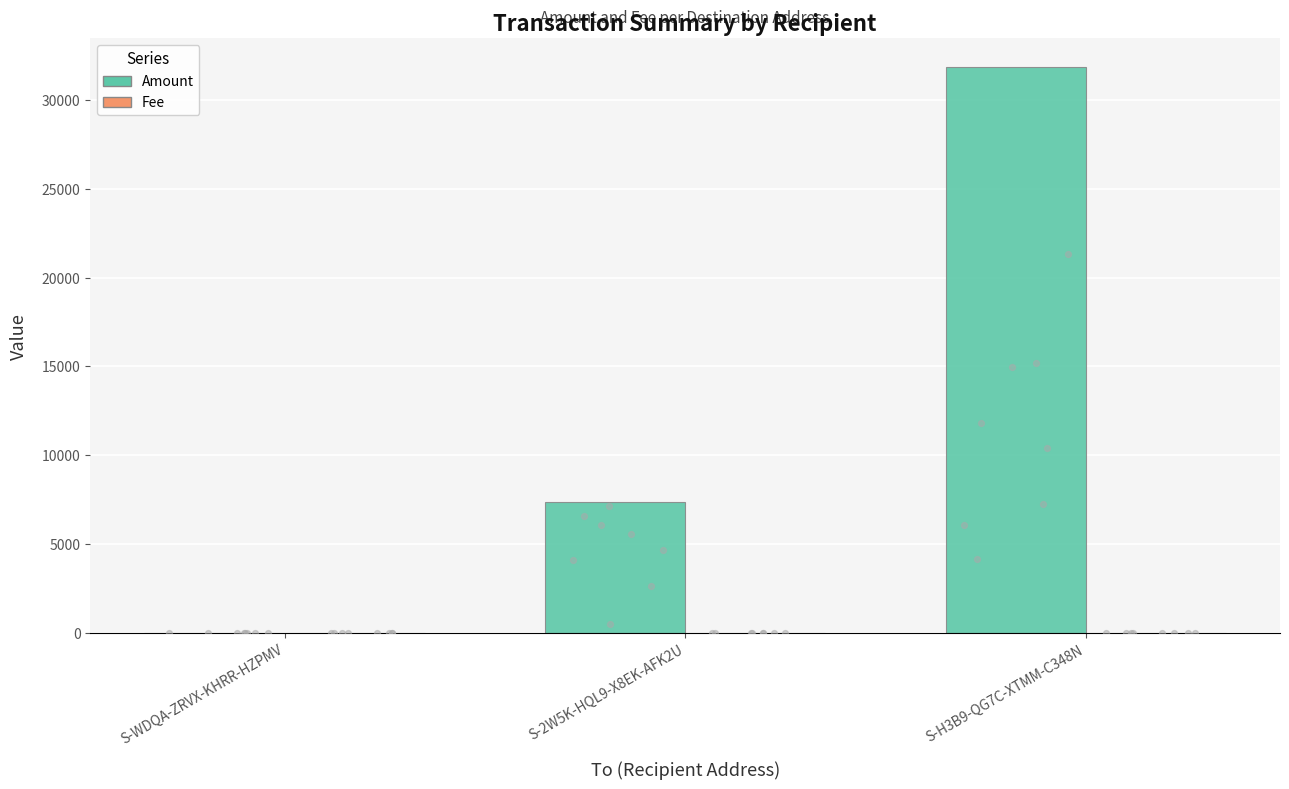

What are all the series names shown in the legend?

Amount, Fee